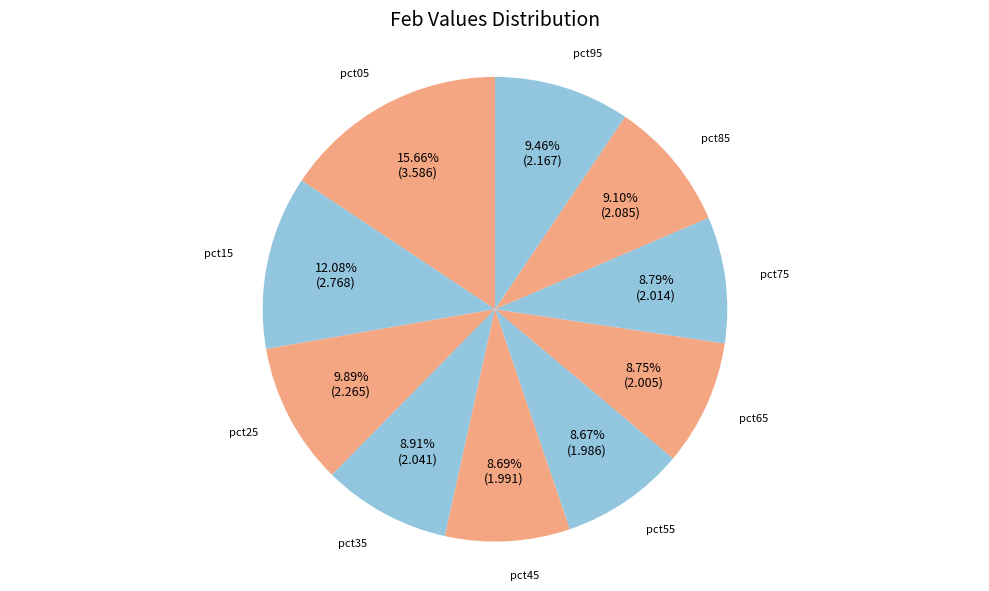

Which has a higher value, pct75 or pct05?

pct05